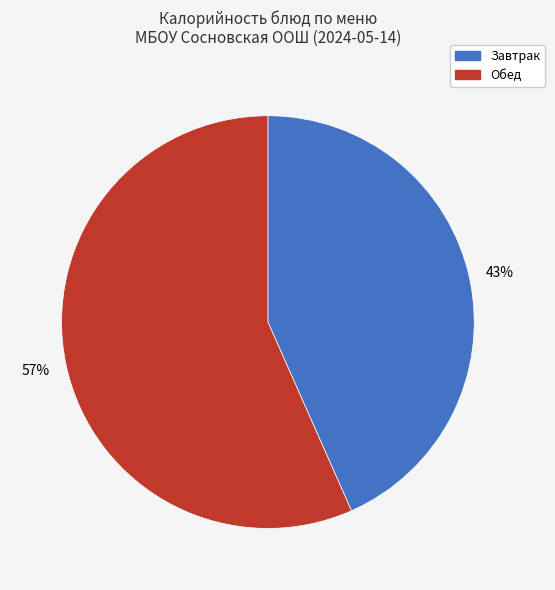

How many slices are in this pie chart?

2